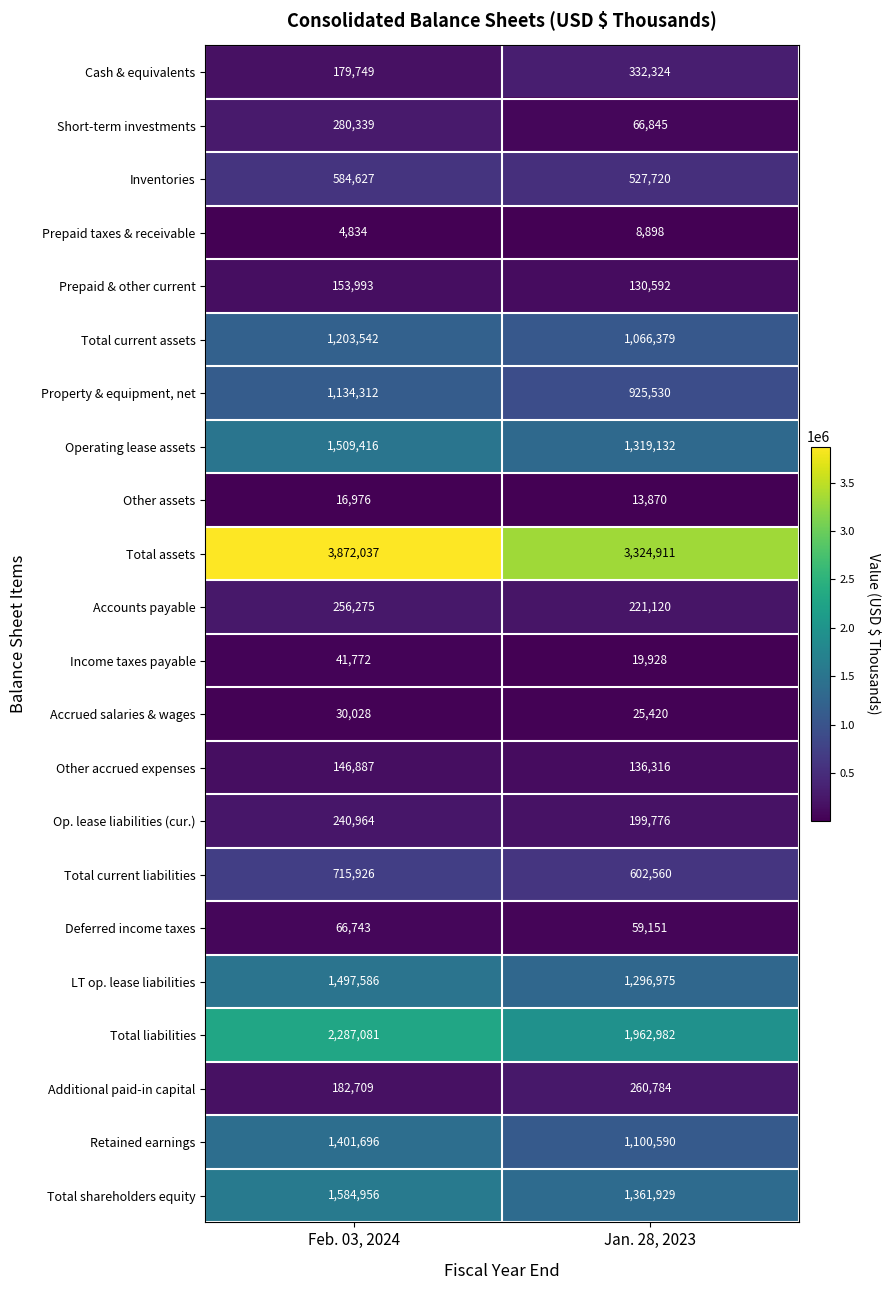

What is the minimum value shown in the chart?

4834